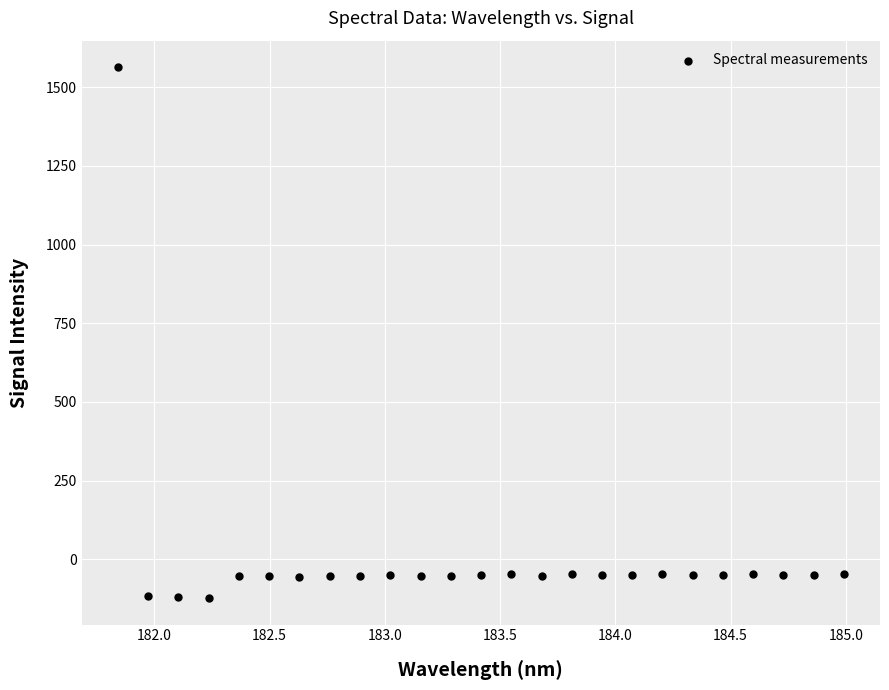

What is the range of Y values (max minus min)?

1686.9